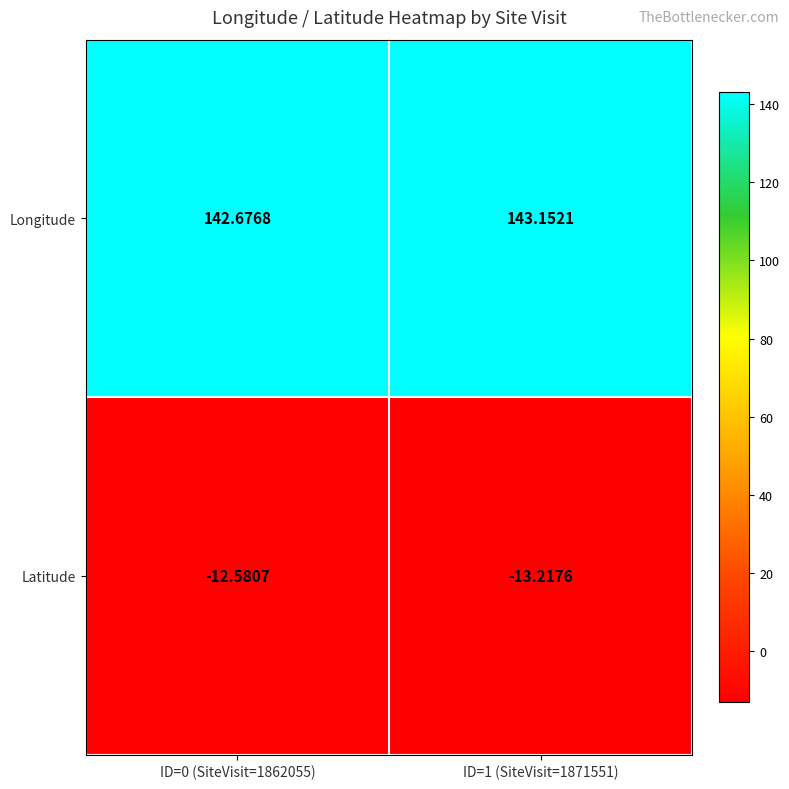

List the series in order of their overall mean, highest first.

Longitude, Latitude